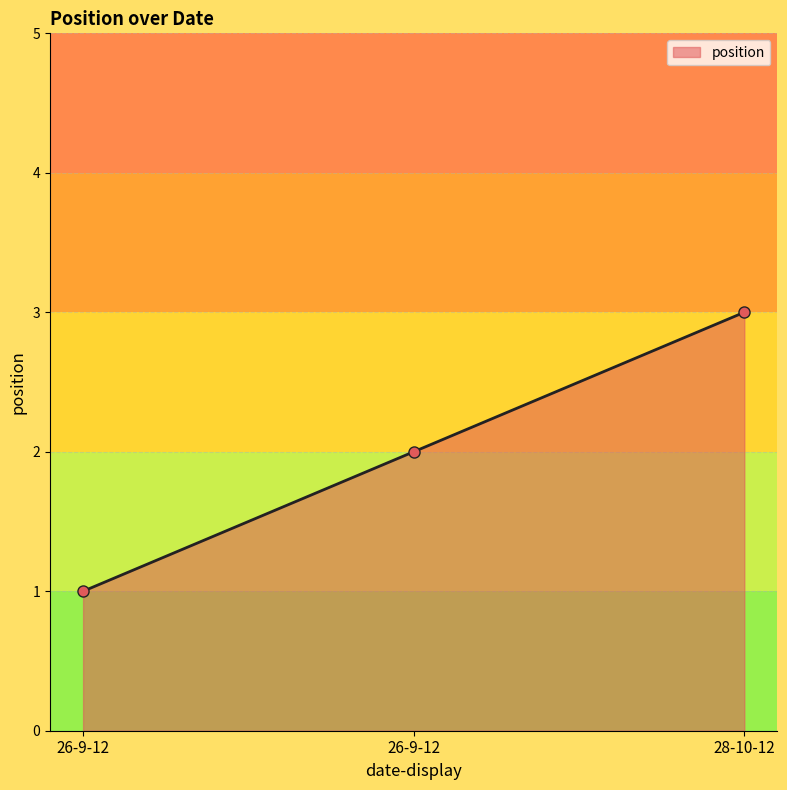

True or false: the data shows 1 at 26-9-12.

False